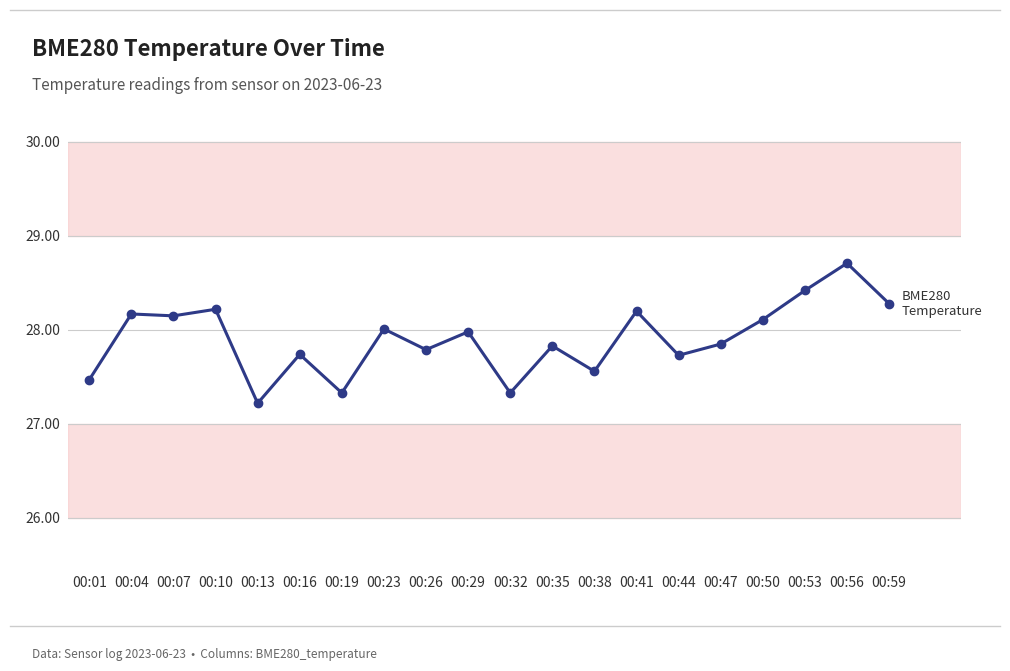

What is the value of the 12th point from the left?

27.8